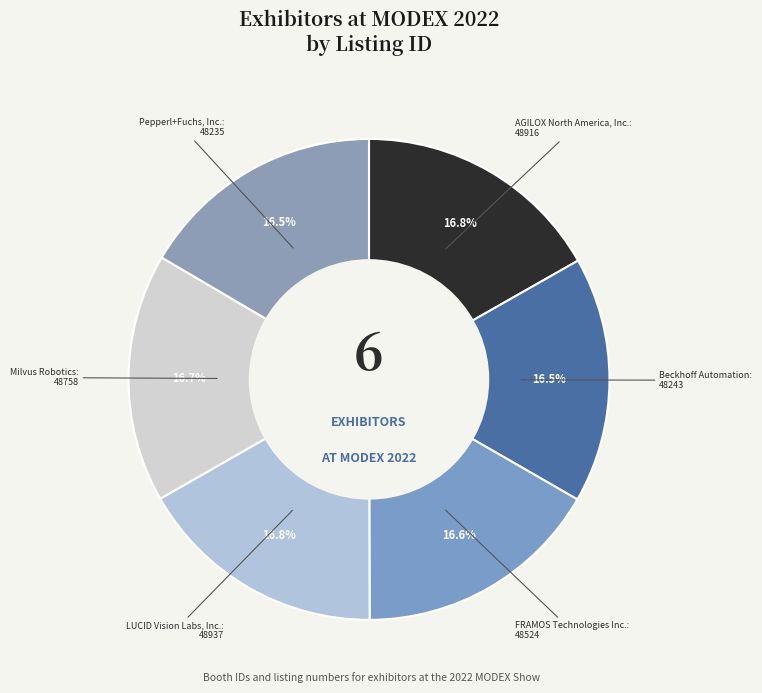

Count the number of slices in the pie.

6